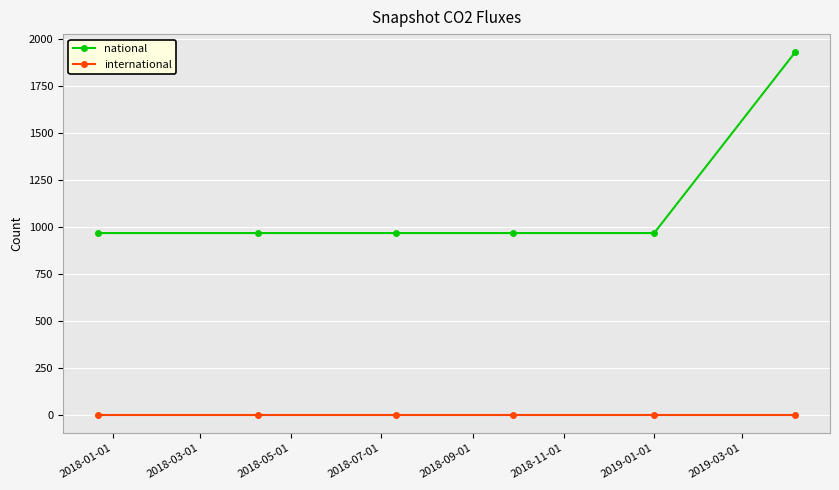

True or false: international has more than 2 points higher than both neighbors.

False